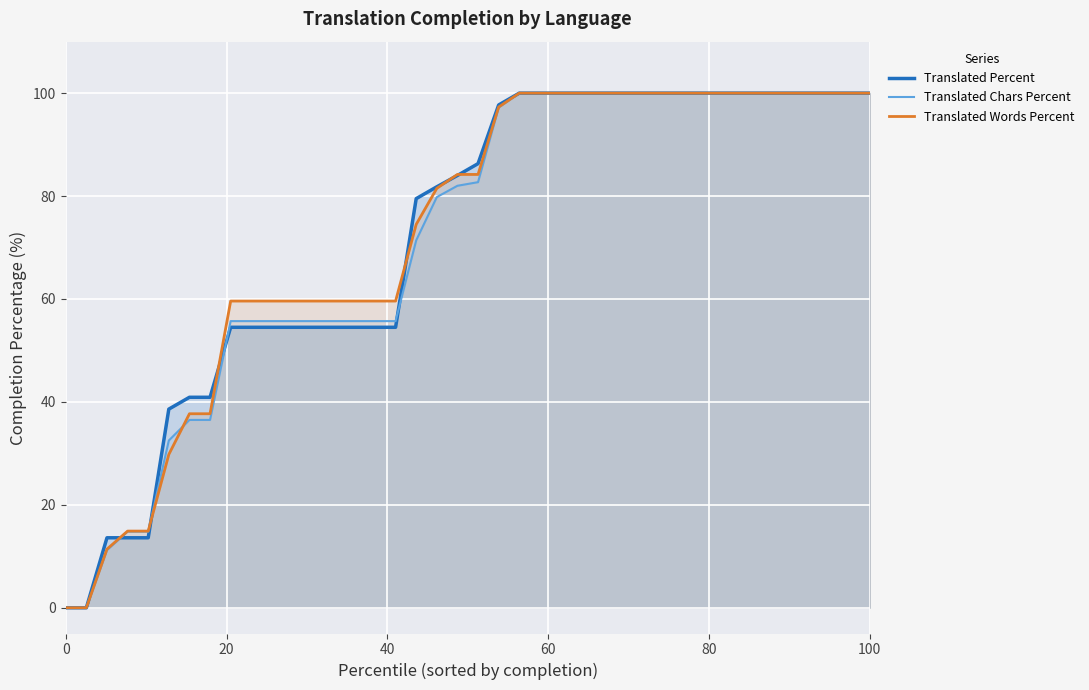

What is the maximum value for Translated Percent?

100.0